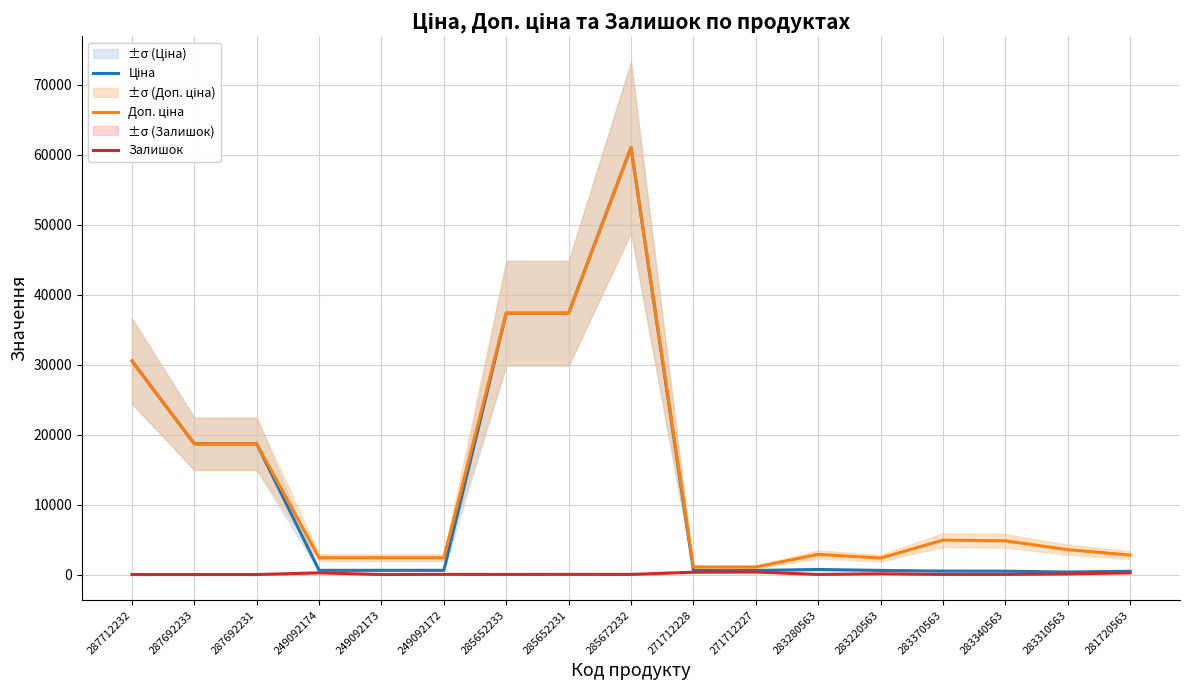

What is the difference between the highest and lowest values at 287692231?

18671.5